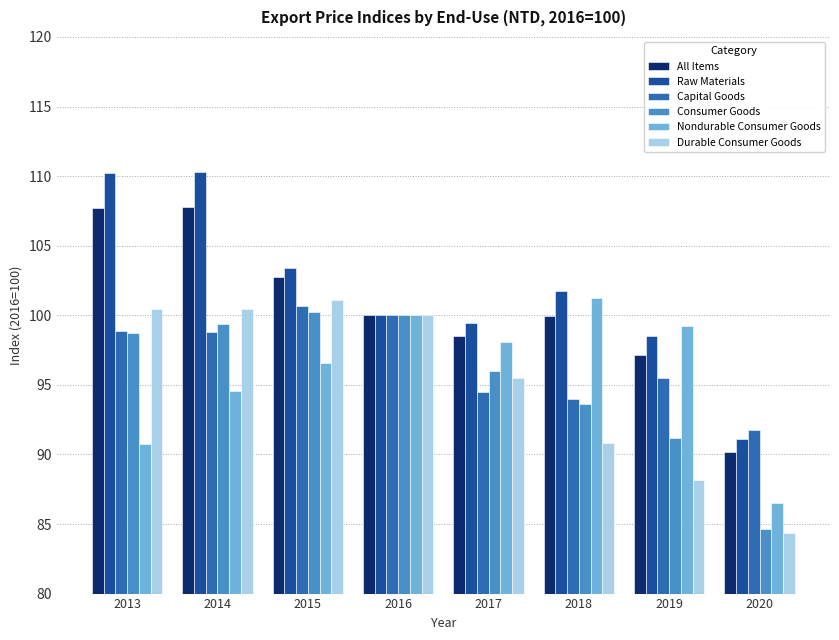

What is the value of the All Items bar at the 6th from the left?

100.0